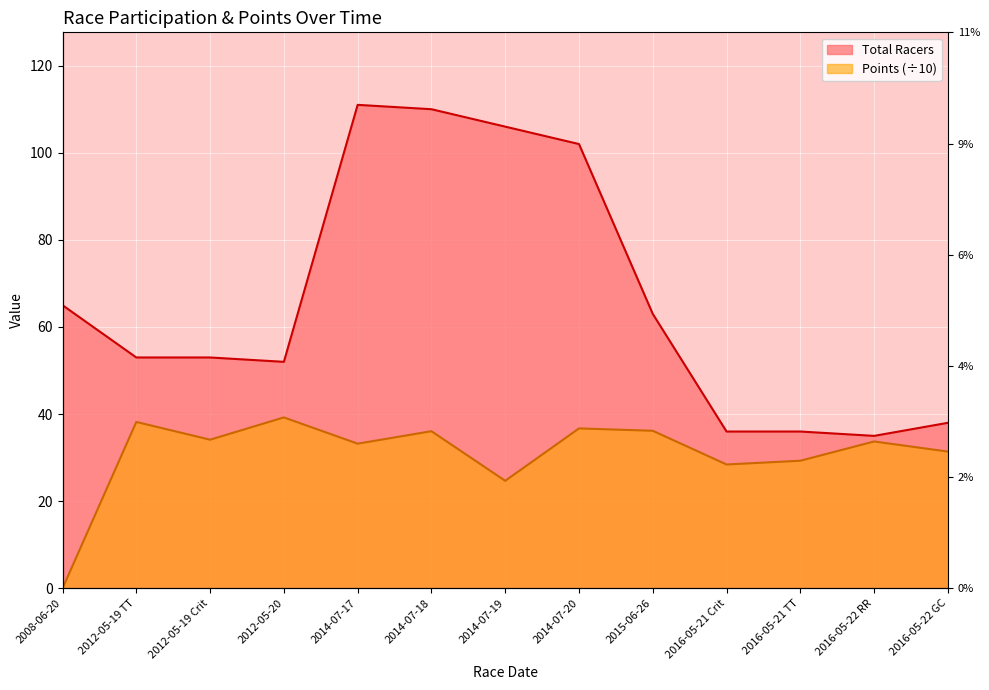

What is the sum of all Points values?

401.2